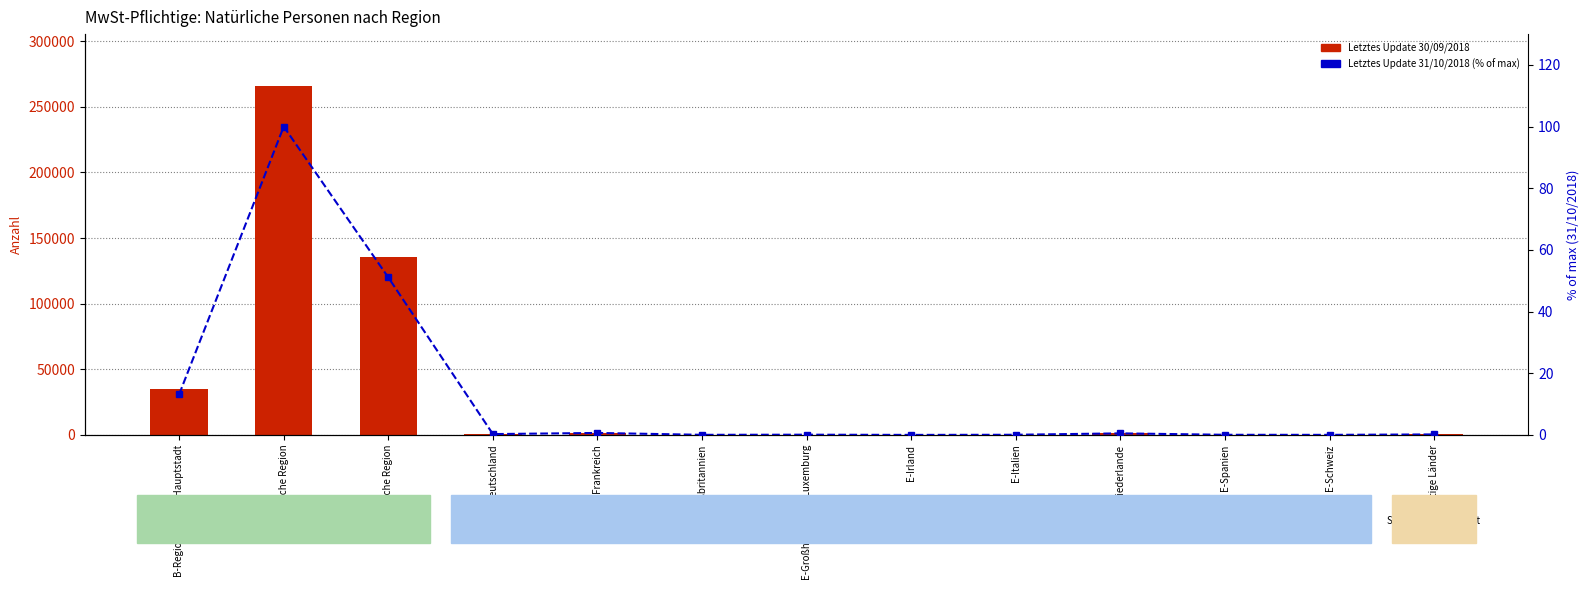

Where does the Letztes Update 30/09/2018 series first go above 412?

B-Region Brüssel-Hauptstadt